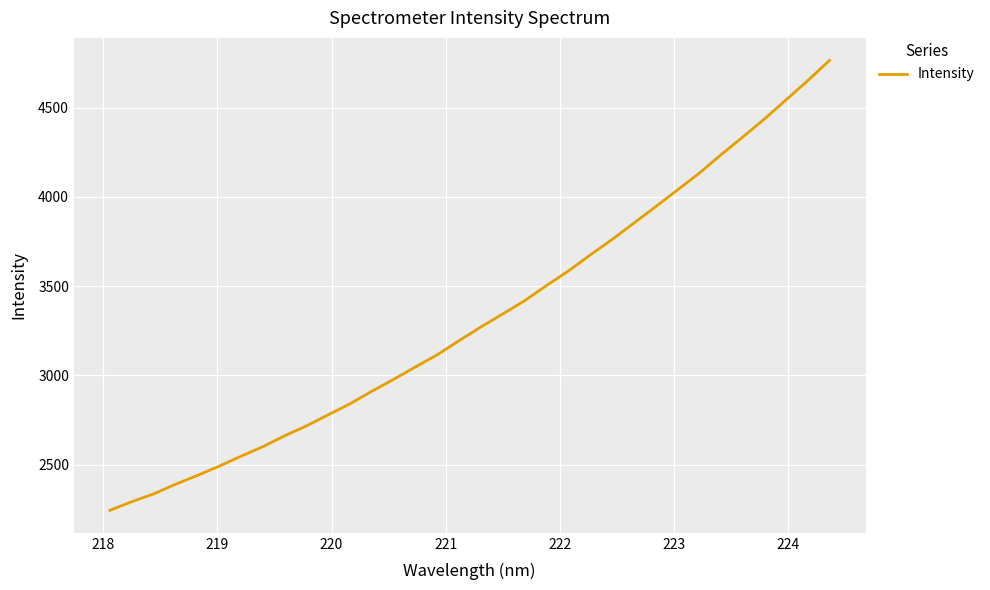

What is the minimum value shown in the chart?

2244.7